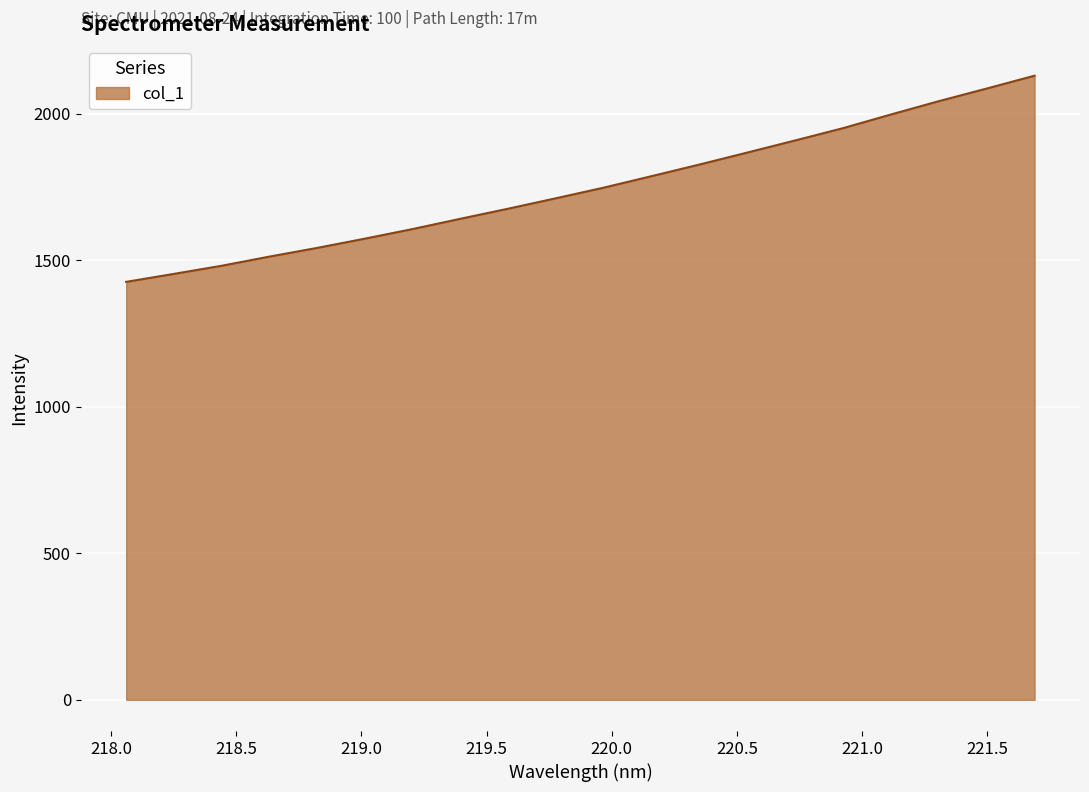

How many lines are shown in the chart?

1